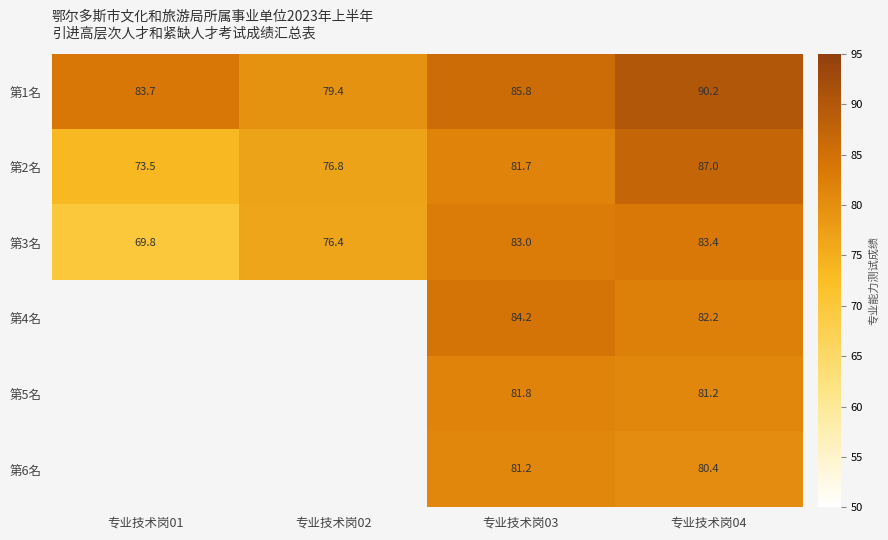

What value does the 第1名 series have at 专业技术岗01?

83.7